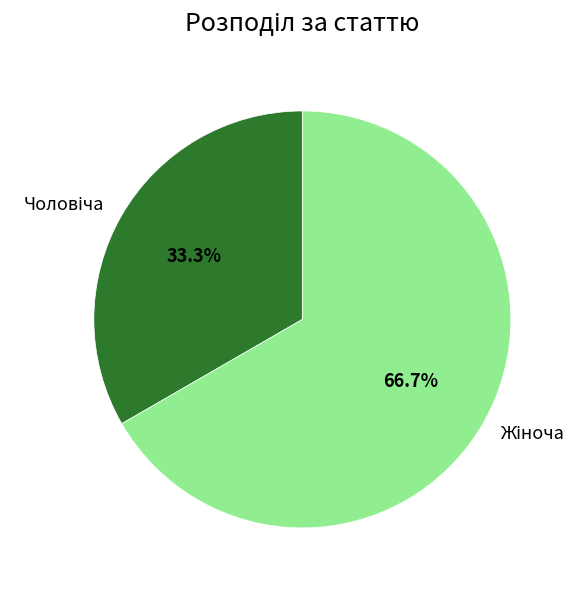

Is there a majority slice in this chart?

Yes